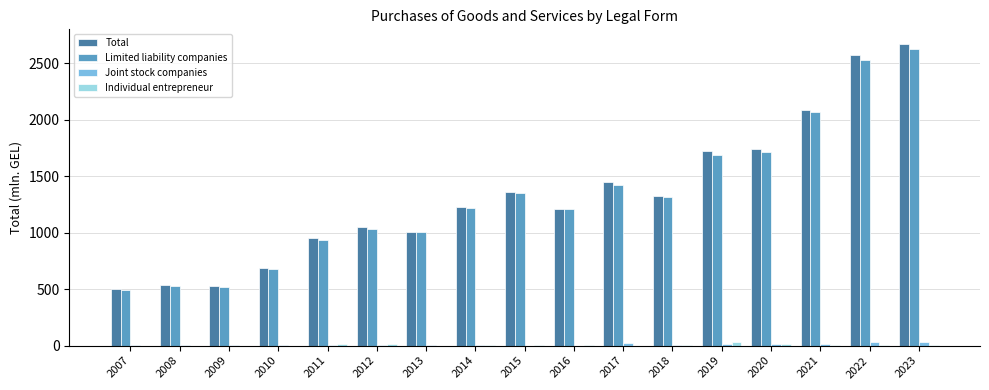

How many data points in Joint stock companies are above 3?

10